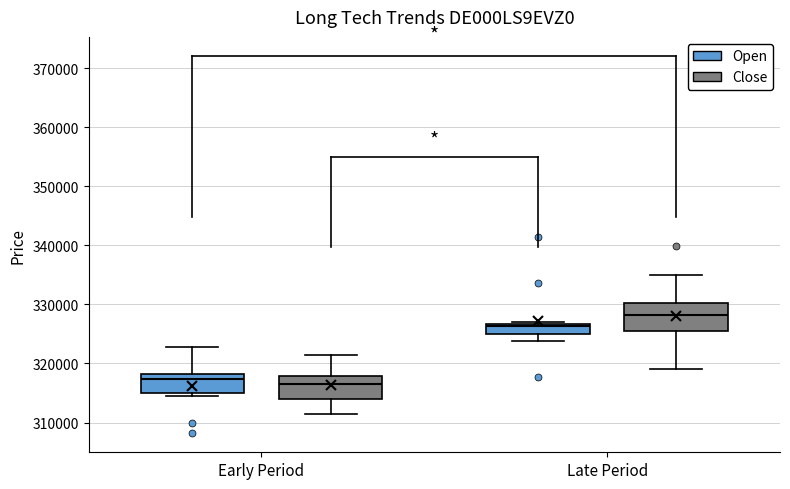

Where does the median line of the box for Late Period (Open) sit on the y-axis? The values are not printed on the chart, so give them approximately, as read against the axis.

326000